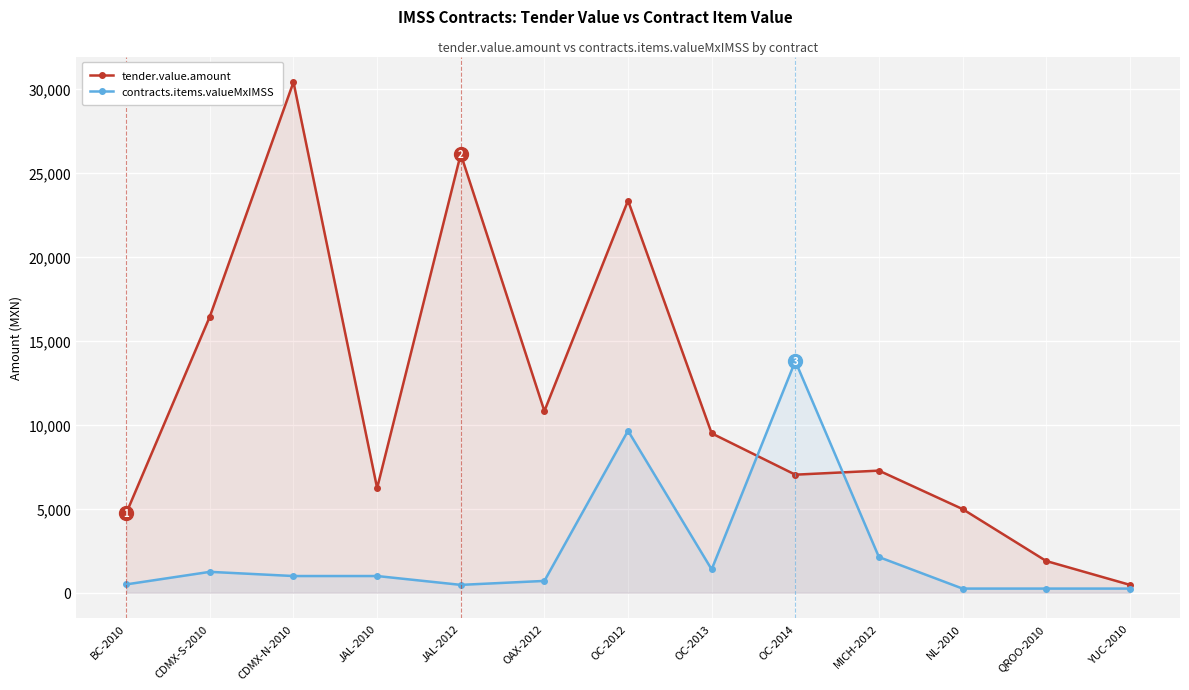

What is the highest value of the tender.value.amount series?

30426.8